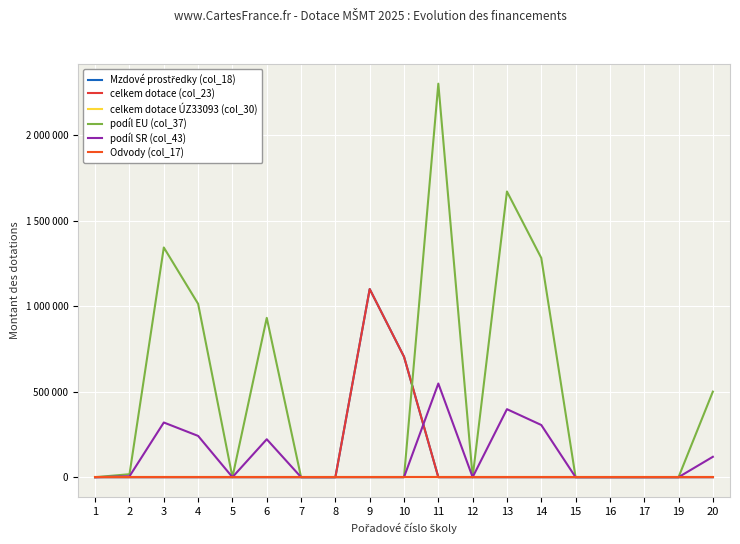

Rank the series at 1 from highest to lowest value.

Mzdové prostředky (col_18), celkem dotace (col_23), celkem dotace ÚZ33093 (col_30), podíl EU (col_37), podíl SR (col_43), Odvody (col_17)